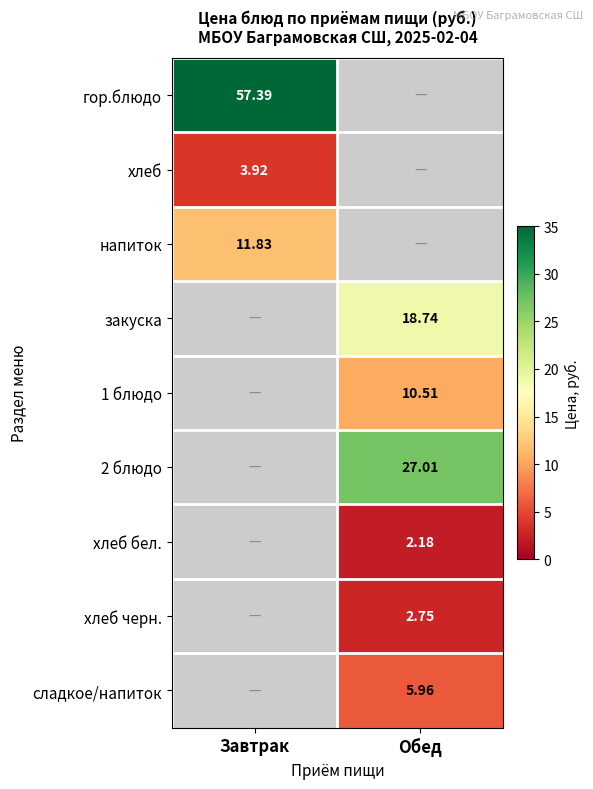

How many values in the закуска series exceed 18?

1